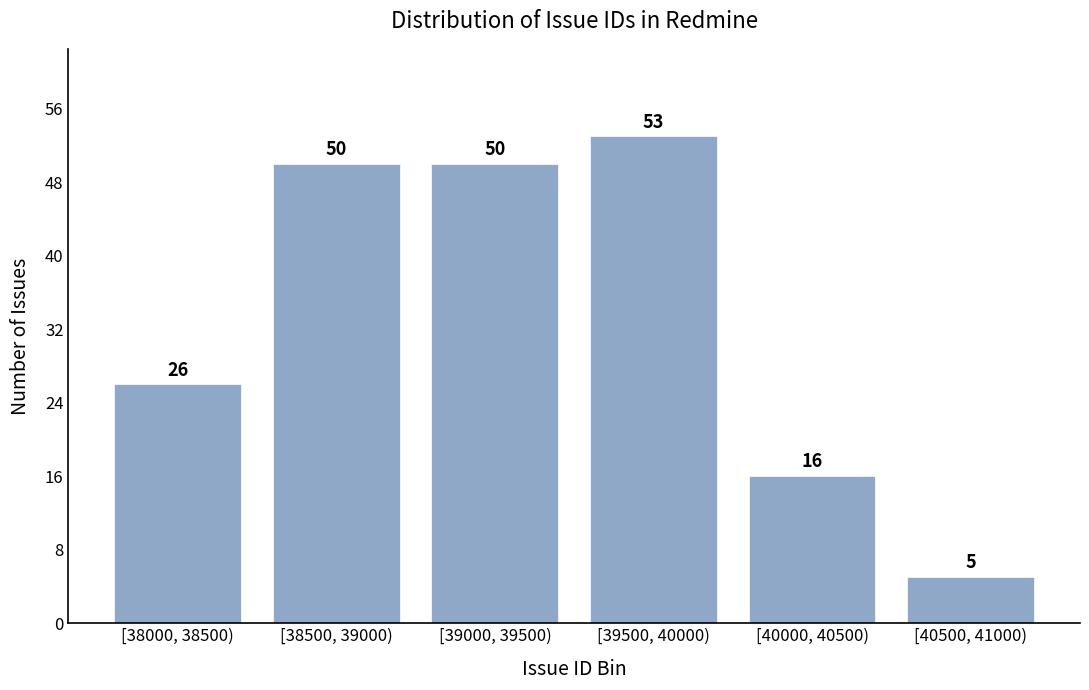

Reading left to right, list all the values displayed in this chart.

[38000, 38500)=26	[38500, 39000)=50	[39000, 39500)=50	[39500, 40000)=53	[40000, 40500)=16	[40500, 41000)=5